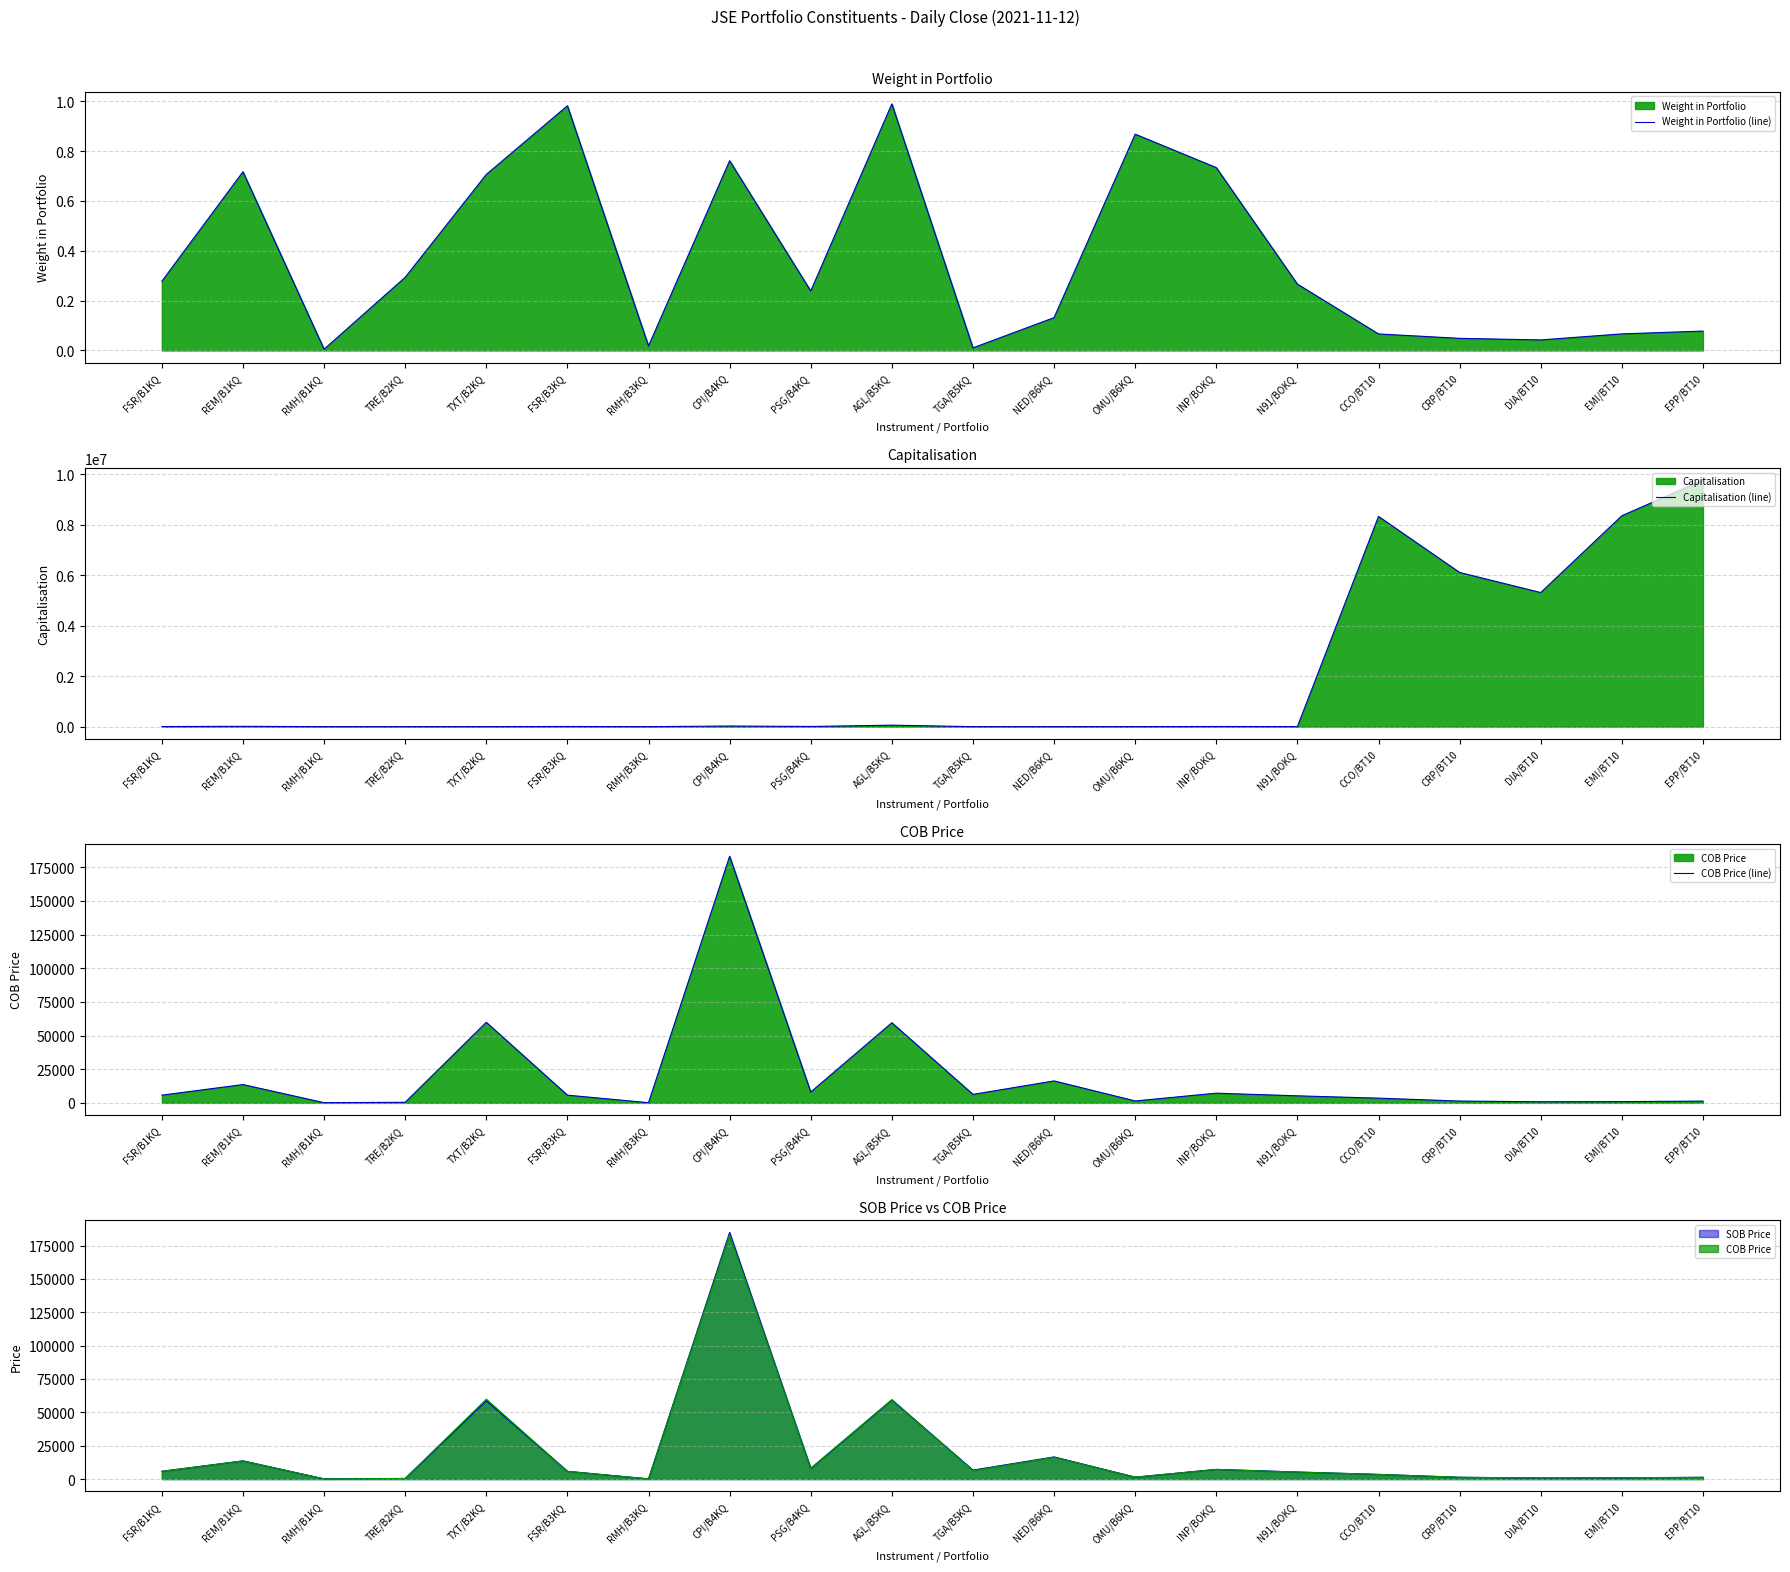

The Weight in Portfolio (line) series shows 0.0 at TGA/B5KQ. True or false?

False